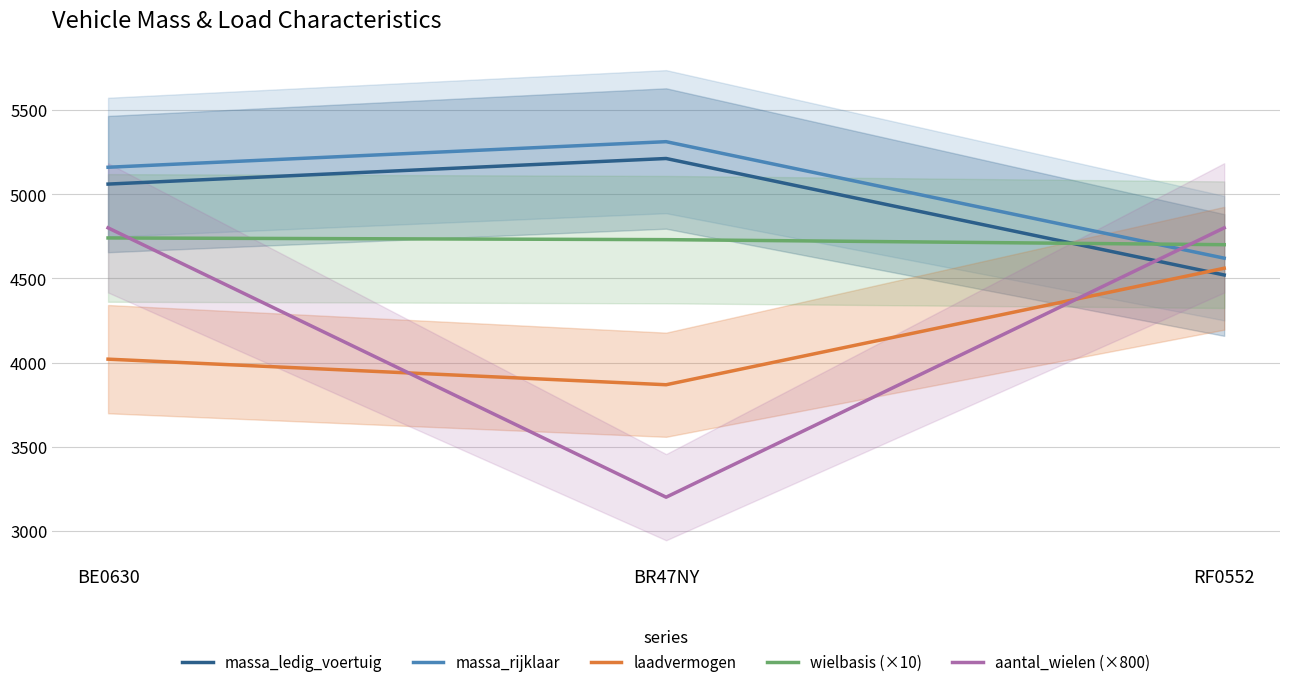

What are all the series names shown in the legend?

massa_ledig_voertuig, massa_rijklaar, laadvermogen, wielbasis (×10), aantal_wielen (×800)